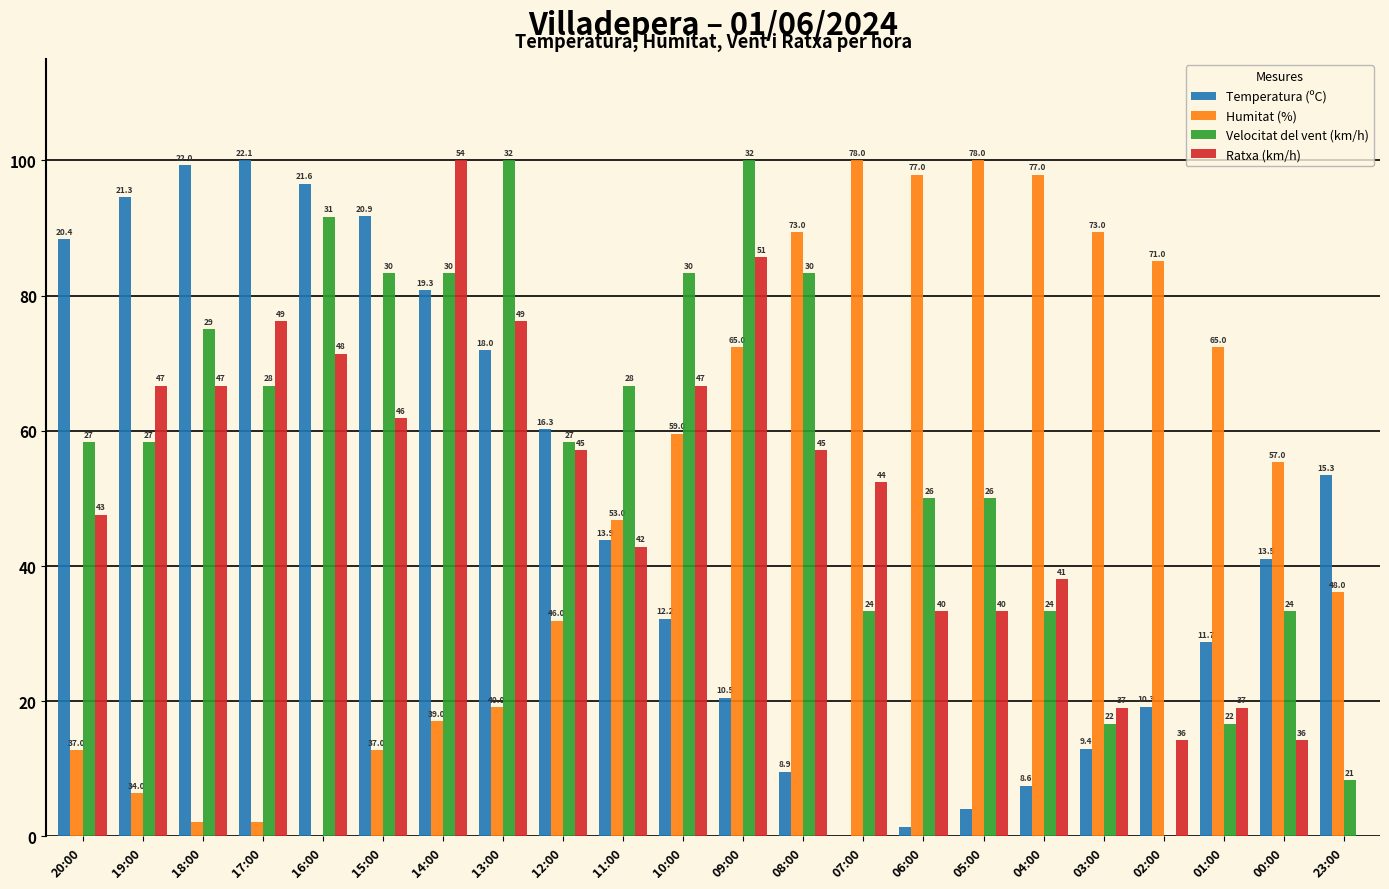

The Humitat (%) series shows 88.3 at 00:00. True or false?

False